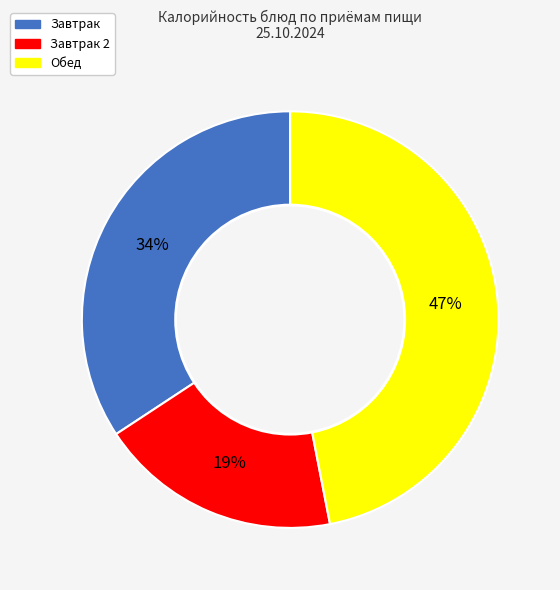

To the nearest percent, what is the difference between the largest and smallest slice percentages?

28%